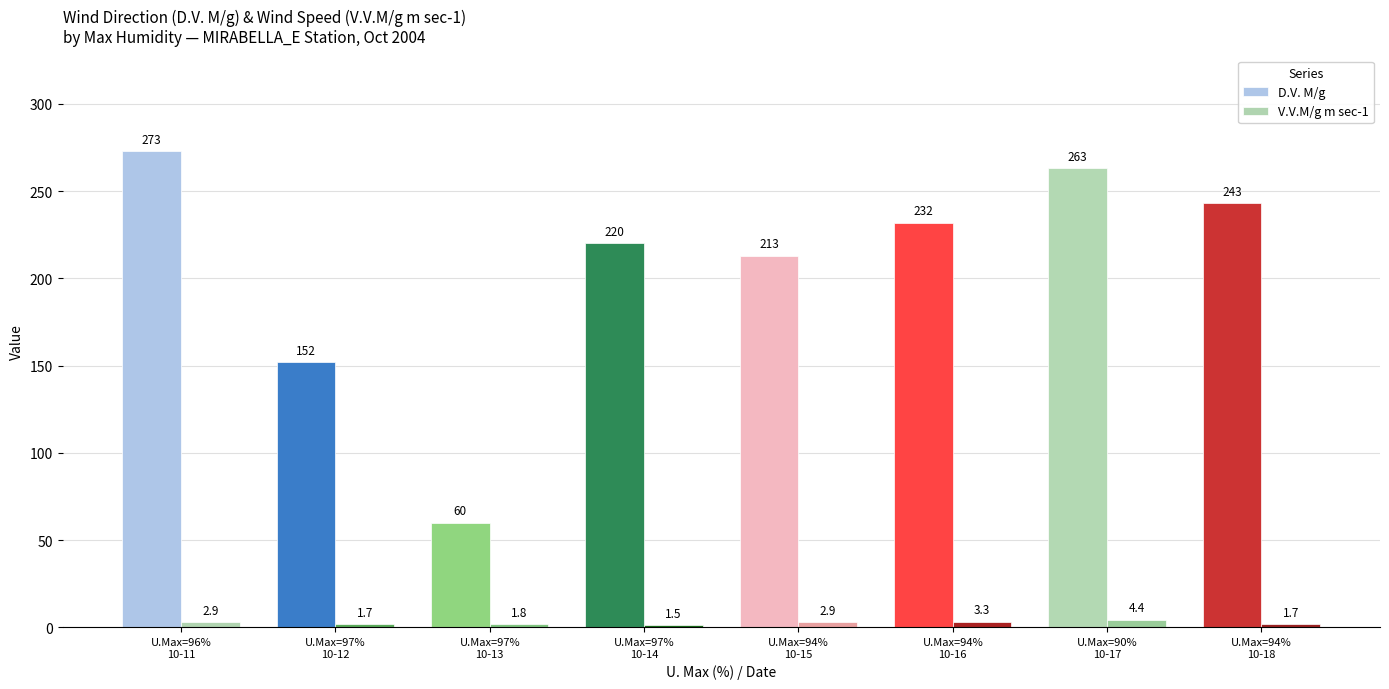

The value of D.V. M/g at U.Max=94%
10-16 is 232.0. True or false?

True